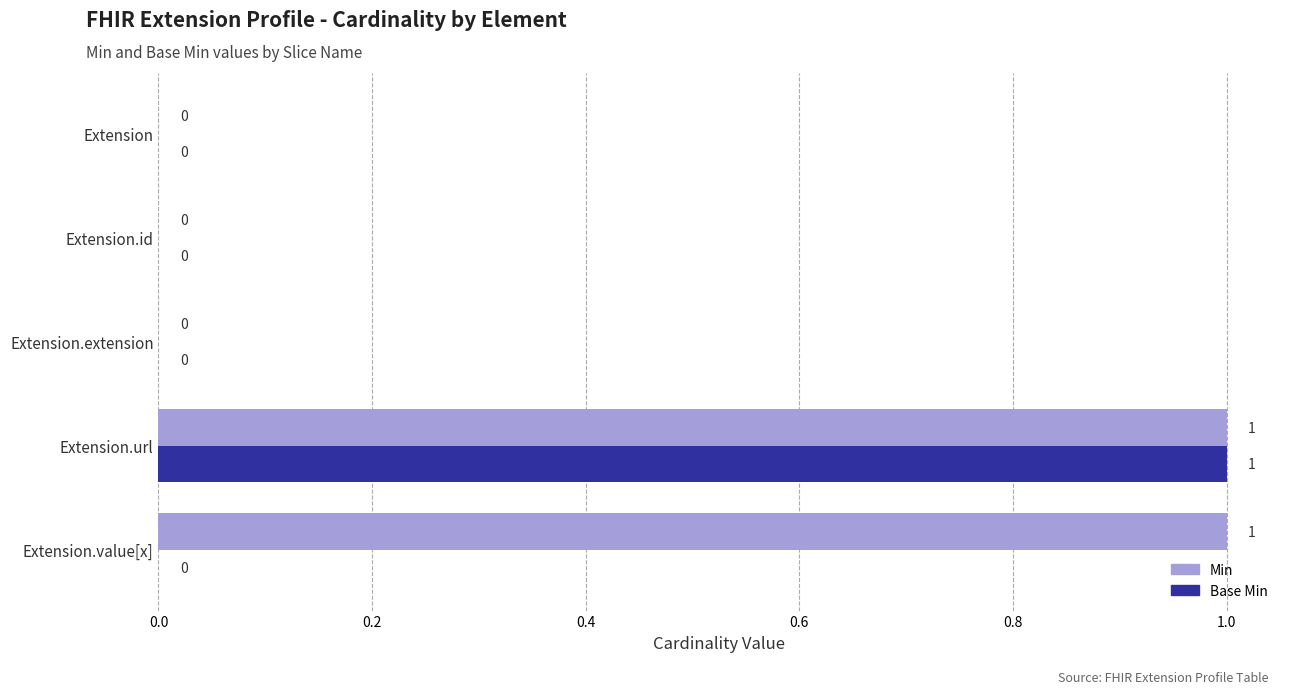

Is it true that Min equals 0 at Extension?

True